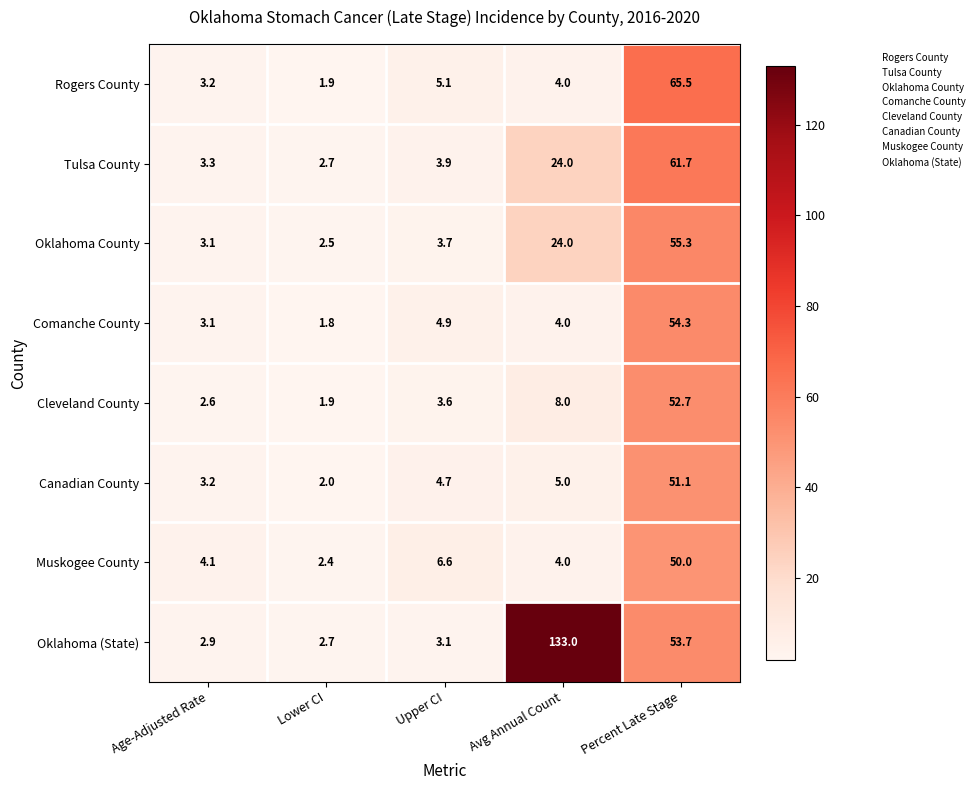

At which category is the sum across all series the highest?

Percent Late Stage